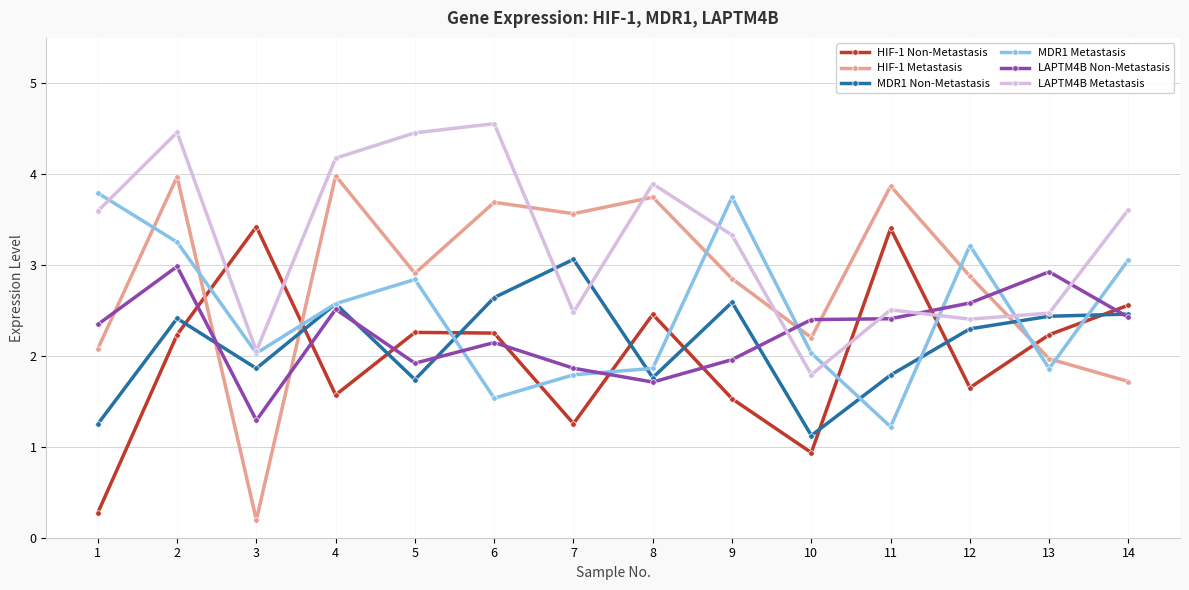

What is the greatest value displayed?

4.6